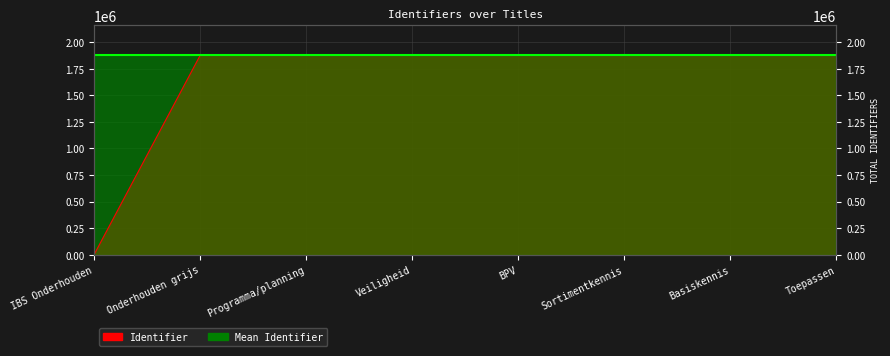

How many values exceed 1876043?

3